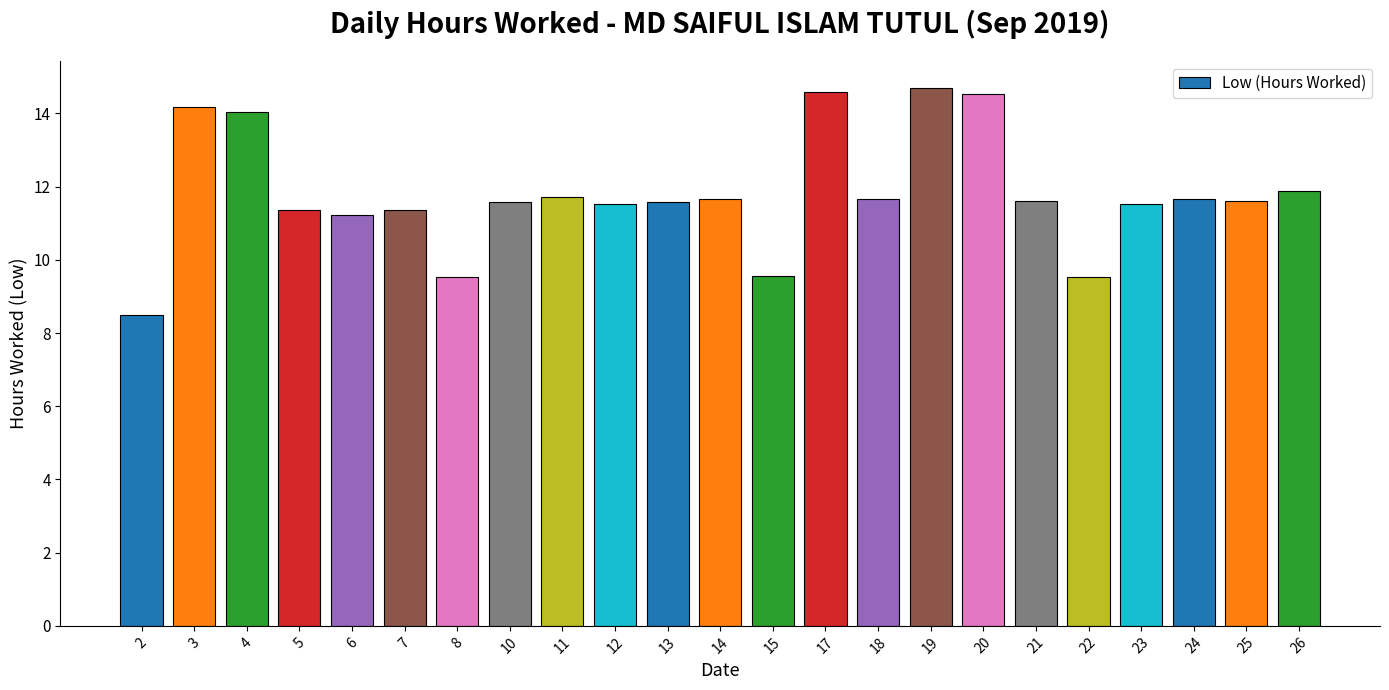

What is the sum of the values at 4 and 14?

25.7